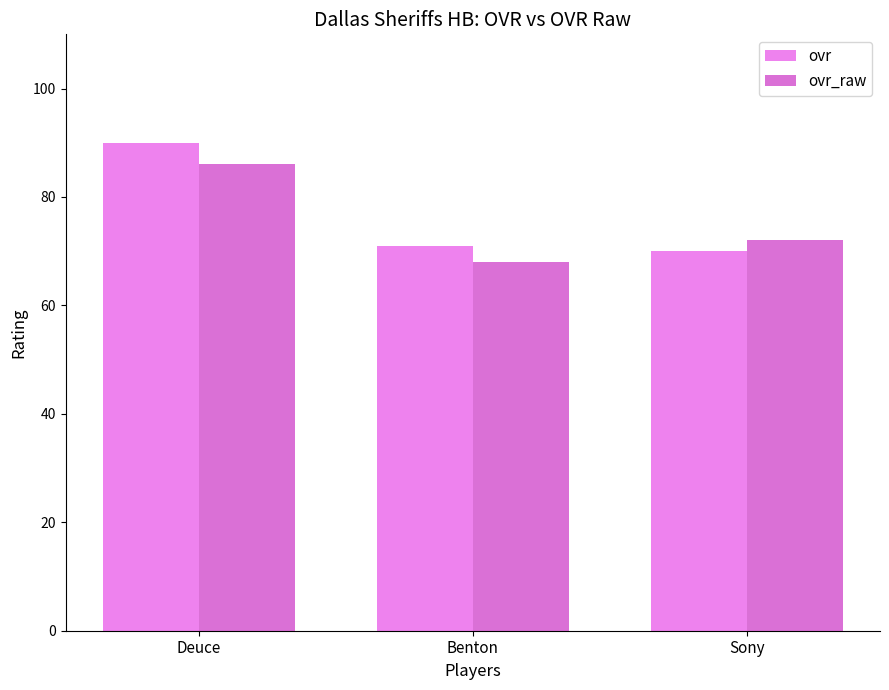

What is the smallest value displayed?

68